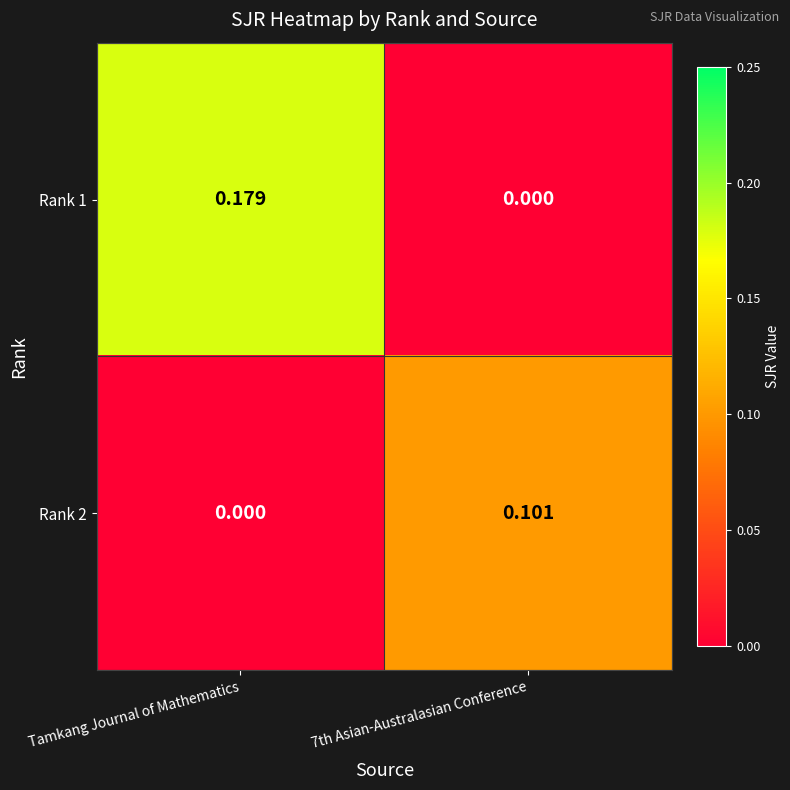

Which category has the lowest value in the Rank 2 series?

Tamkang Journal of Mathematics